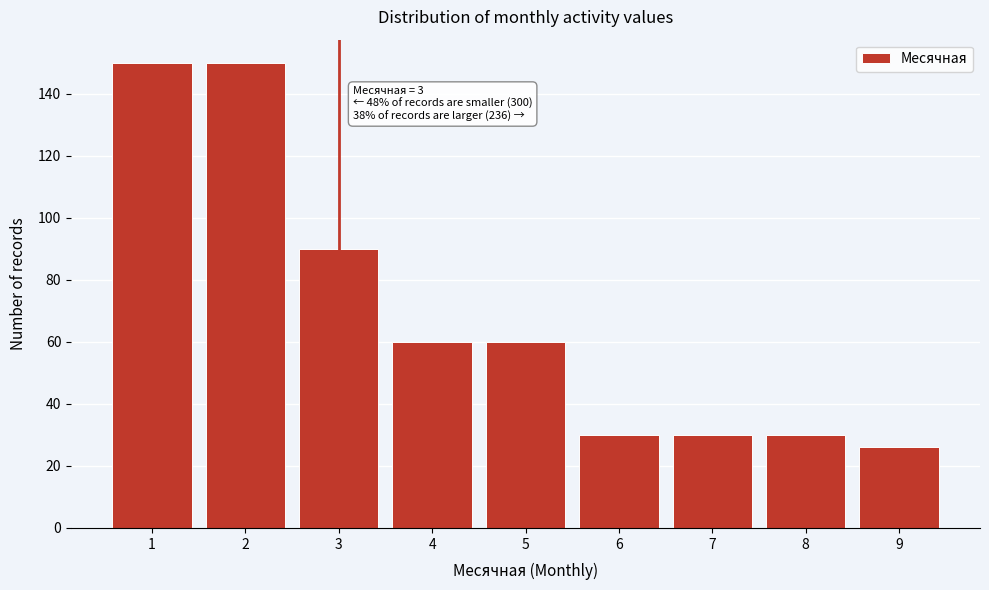

Reading left to right, list all the values displayed in this chart.

150	150	90	60	60	30	30	30	26